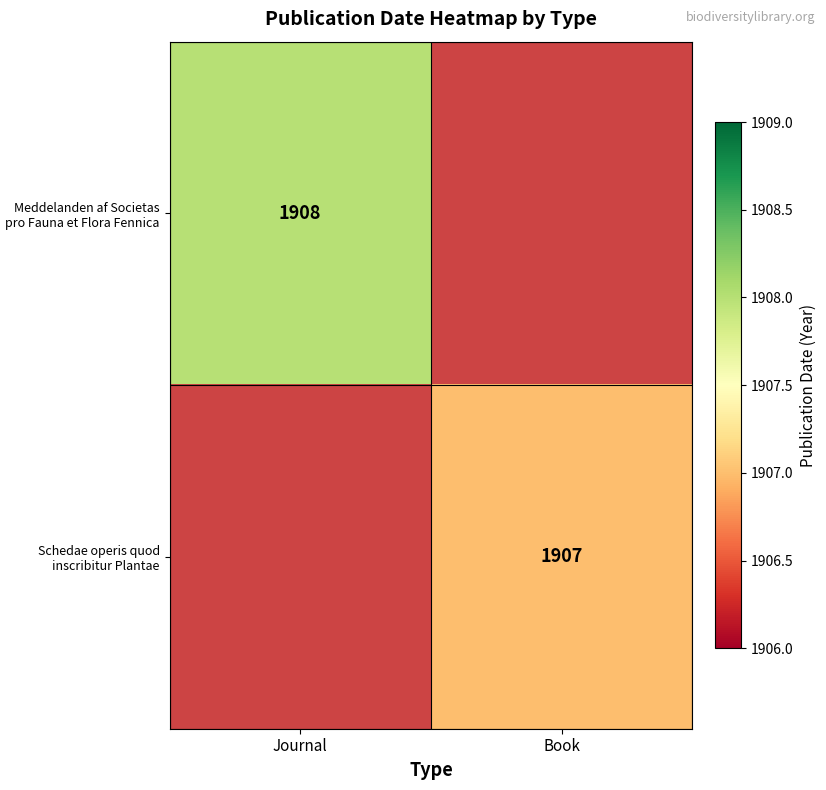

How many data points does each series have?

2